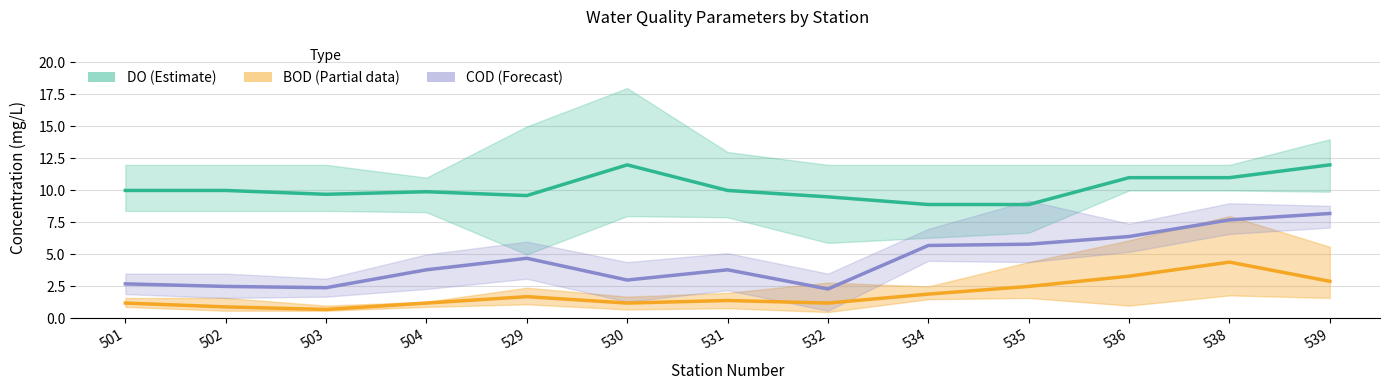

What is the sum of all COD (Forecast) values?

59.0